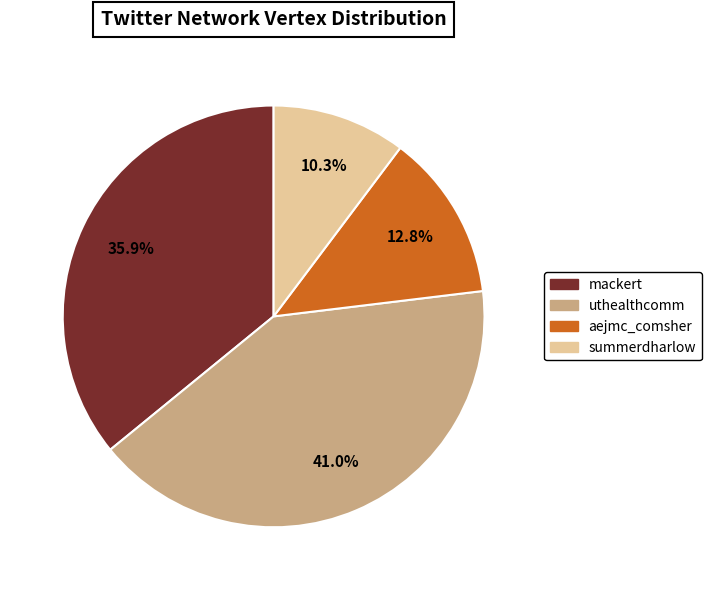

Does any single category account for the majority?

No